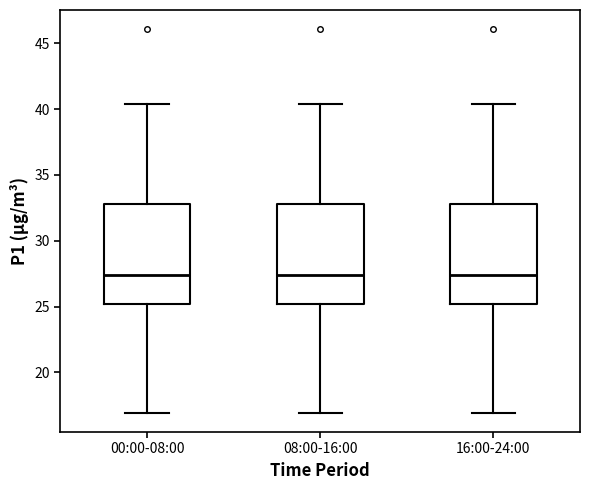

Reading left to right, transcribe this box plot: for each box, give where its median line is, the range the box spans, and where its two whiskers end, as read against the y-axis. The values are not printed on the chart, so give them approximately, as read against the axis.

00:00-08:00: median 27.5, box 25.0 to 33.0, whiskers 17.0 to 40.5
08:00-16:00: median 27.5, box 25.0 to 33.0, whiskers 17.0 to 40.5
16:00-24:00: median 27.5, box 25.0 to 33.0, whiskers 17.0 to 40.5